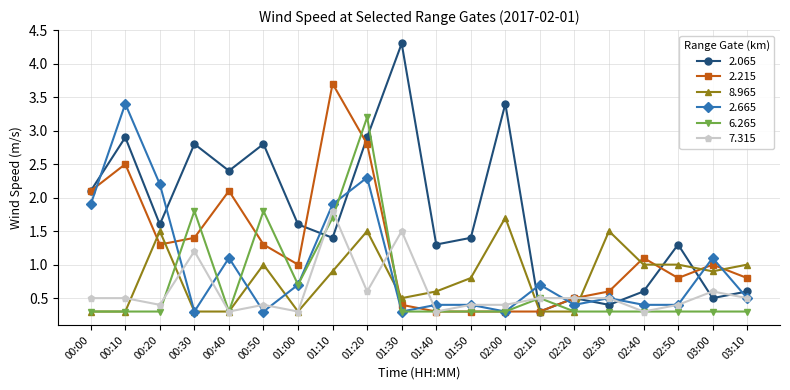

What is the value of the 8.965 point at the 5th from the left?

0.3